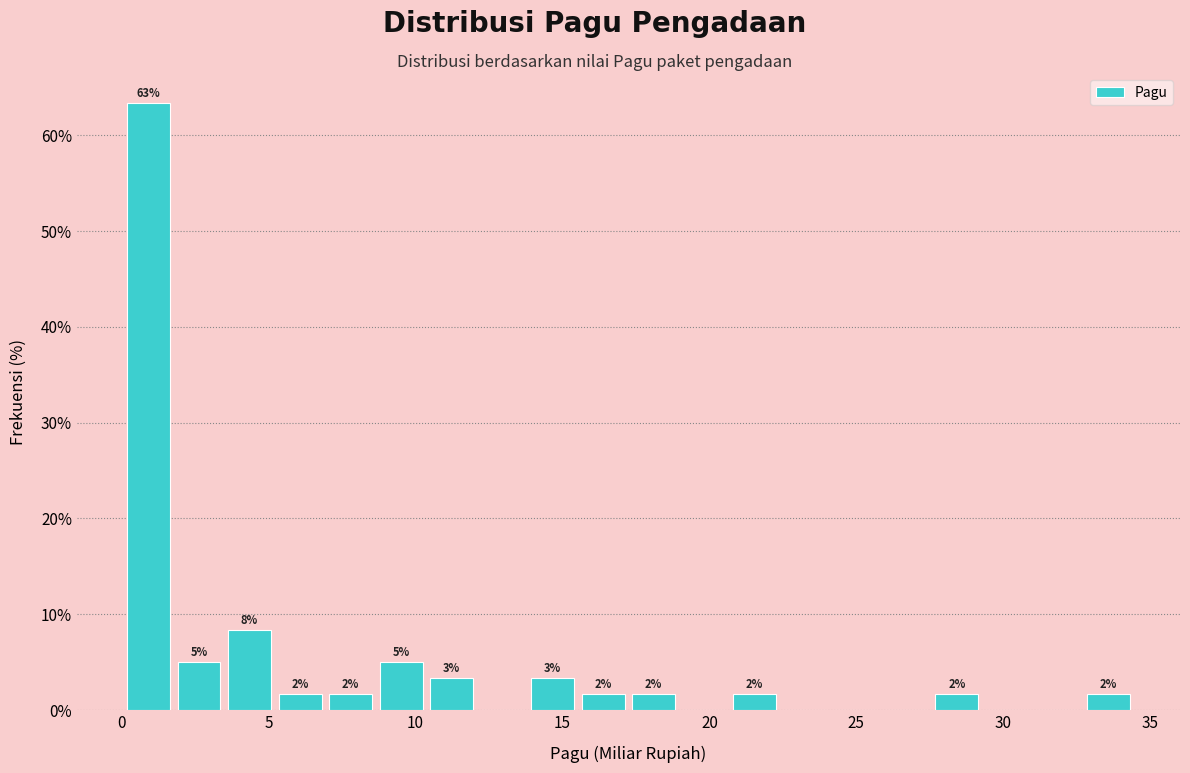

Around what value on the x-axis is the tallest bar? Give the approximate position of its centre, as read against the axis.

1.0